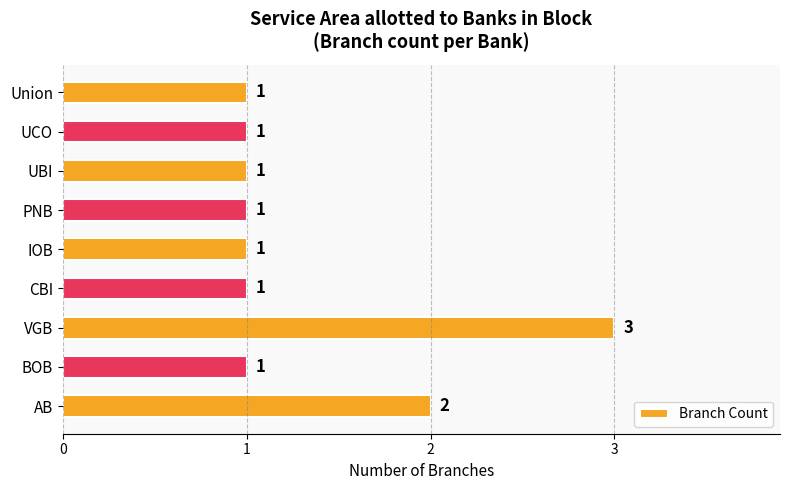

How many values are between 1 and 2?

8